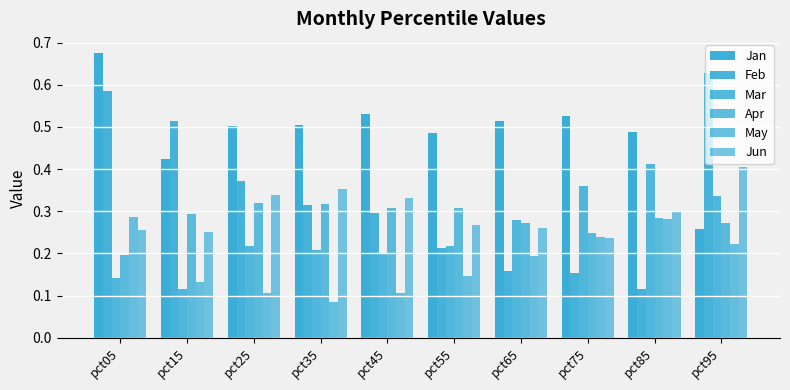

How many Apr values are between 0 and 1?

10